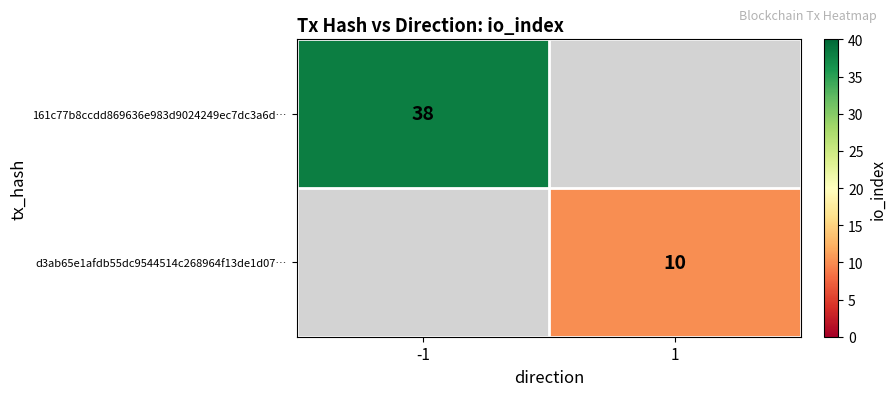

True or false: d3ab65e1afdb55dc9544514c268964f13de1d07… has a value of 5.4 at 1.

False